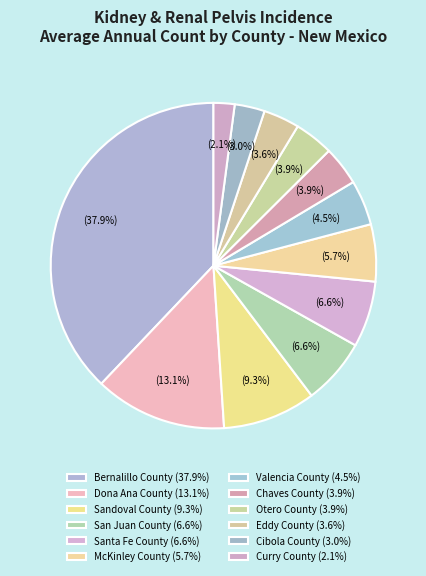

Does any single category account for the majority?

No